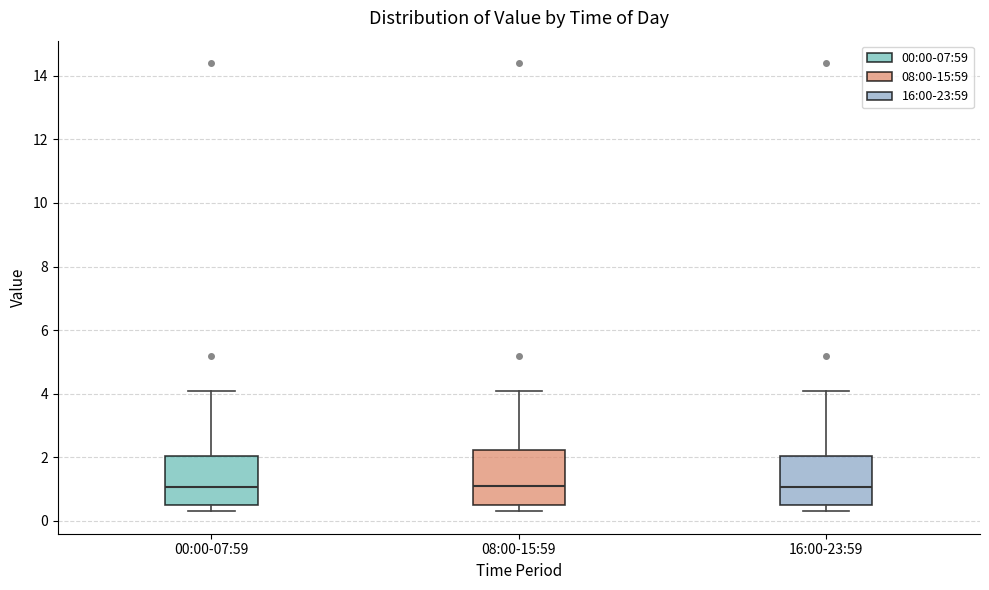

Reading left to right, read every box against the y-axis: the position of its median line, the range the box covers, and the ends of its whiskers. The values are not printed on the chart, so give them approximately, as read against the axis.

00:00-07:59: median 1.0, box 0.6 to 2.0, whiskers 0.4 to 4.2
08:00-15:59: median 1.2, box 0.6 to 2.2, whiskers 0.4 to 4.2
16:00-23:59: median 1.0, box 0.6 to 2.0, whiskers 0.4 to 4.2